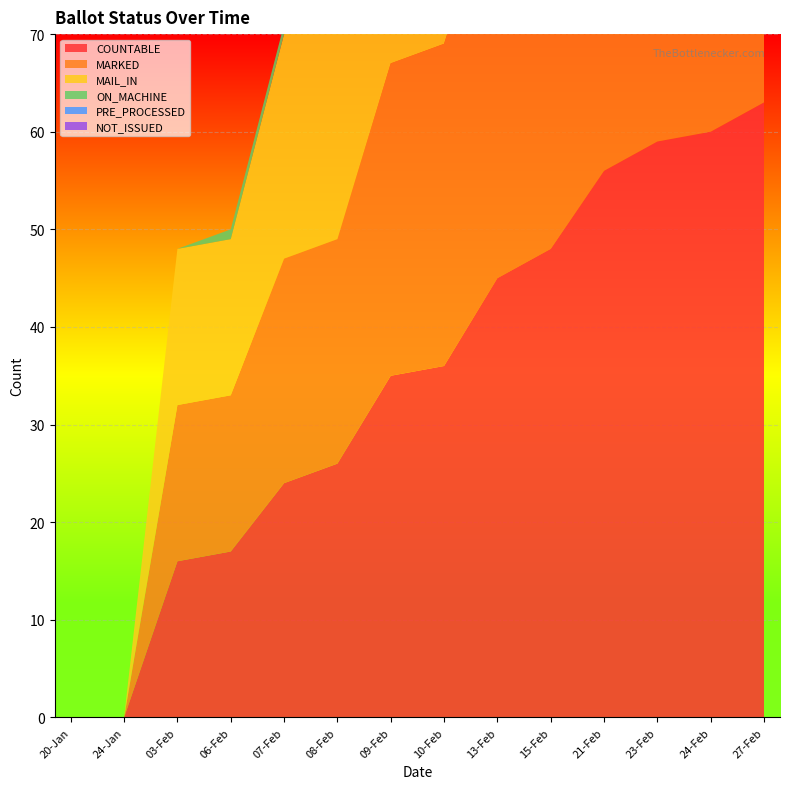

Reading left to right, what are all the values shown in this chart?

COUNTABLE: 20-Jan=0	24-Jan=0	03-Feb=16	06-Feb=17	07-Feb=24	08-Feb=26	09-Feb=35	10-Feb=36	13-Feb=45	15-Feb=48	21-Feb=56	23-Feb=59	24-Feb=60	27-Feb=63
MARKED: 20-Jan=0	24-Jan=0	03-Feb=16	06-Feb=16	07-Feb=23	08-Feb=23	09-Feb=32	10-Feb=33	13-Feb=41	15-Feb=44	21-Feb=52	23-Feb=54	24-Feb=54	27-Feb=54
MAIL_IN: 20-Jan=0	24-Jan=0	03-Feb=16	06-Feb=16	07-Feb=23	08-Feb=23	09-Feb=32	10-Feb=33	13-Feb=41	15-Feb=44	21-Feb=52	23-Feb=54	24-Feb=54	27-Feb=54
ON_MACHINE: 20-Jan=0	24-Jan=0	03-Feb=0	06-Feb=1	07-Feb=1	08-Feb=3	09-Feb=3	10-Feb=3	13-Feb=4	15-Feb=4	21-Feb=4	23-Feb=5	24-Feb=6	27-Feb=9
PRE_PROCESSED: 20-Jan=0	24-Jan=0	03-Feb=0	06-Feb=0	07-Feb=0	08-Feb=0	09-Feb=0	10-Feb=0	13-Feb=0	15-Feb=0	21-Feb=0	23-Feb=0	24-Feb=0	27-Feb=0
NOT_ISSUED: 20-Jan=0	24-Jan=0	03-Feb=0	06-Feb=0	07-Feb=0	08-Feb=0	09-Feb=0	10-Feb=0	13-Feb=0	15-Feb=0	21-Feb=0	23-Feb=0	24-Feb=0	27-Feb=0